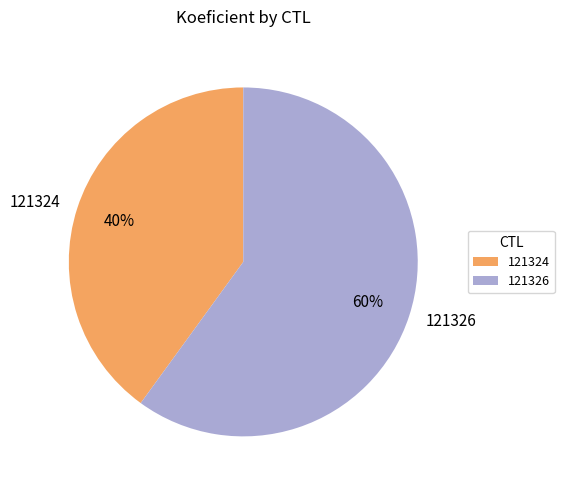

To the nearest percent, what is the average slice percentage?

50%